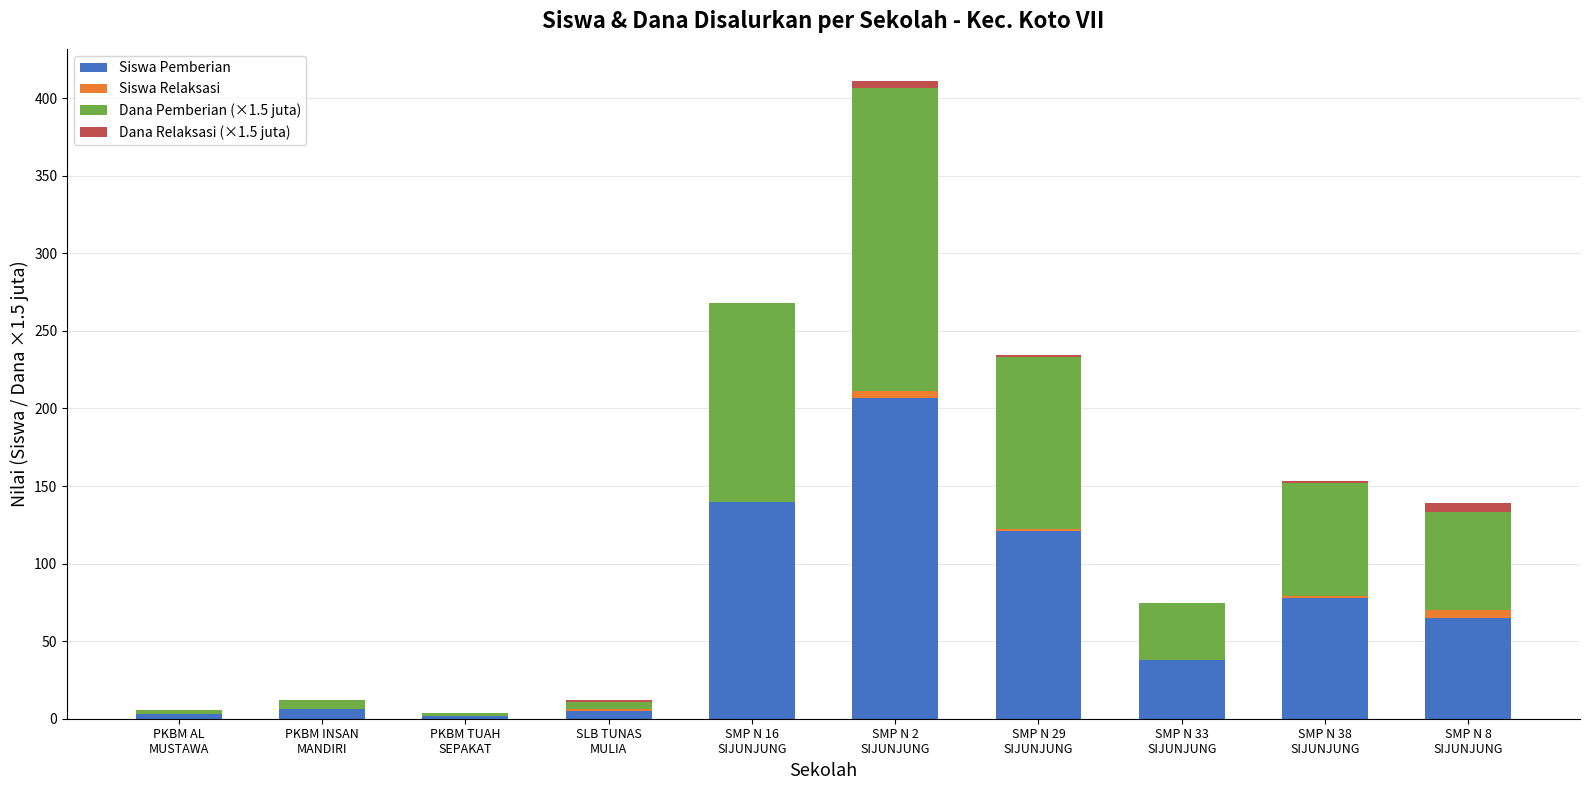

What is the maximum value for Siswa Pemberian?

207.0